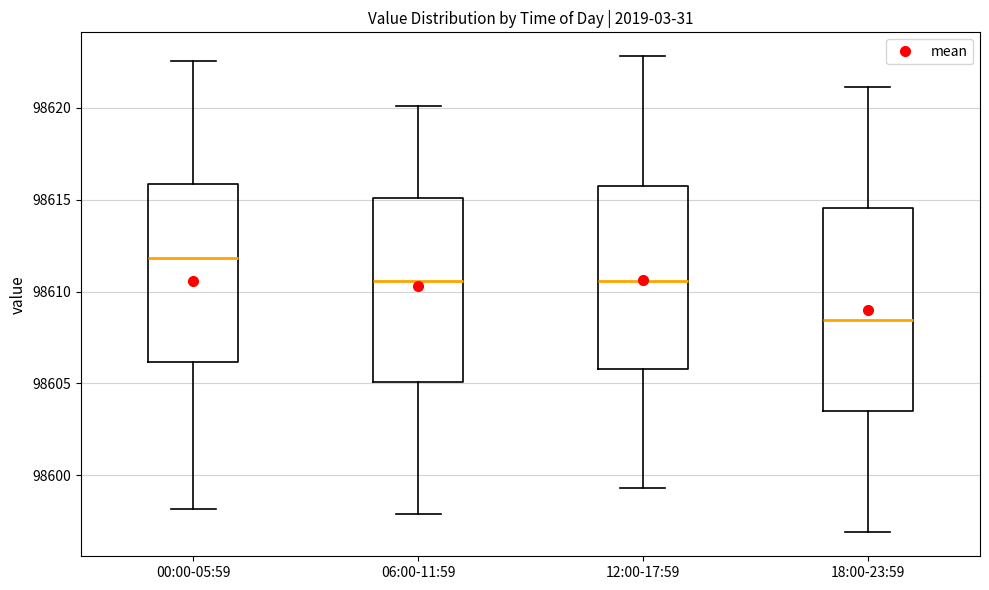

Reading left to right, read every box against the y-axis: the position of its median line, the range the box covers, and the ends of its whiskers. The values are not printed on the chart, so give them approximately, as read against the axis.

00:00-05:59: median 98612.0, box 98606.0 to 98616.0, whiskers 98598.0 to 98622.5
06:00-11:59: median 98610.5, box 98605.0 to 98615.0, whiskers 98598.0 to 98620.0
12:00-17:59: median 98610.5, box 98606.0 to 98615.5, whiskers 98599.5 to 98623.0
18:00-23:59: median 98608.5, box 98603.5 to 98614.5, whiskers 98597.0 to 98621.0